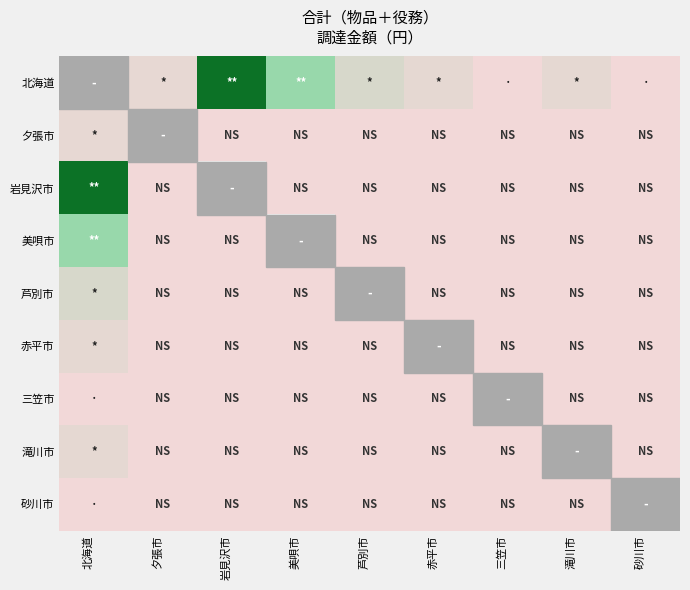

Is the value of 三笠市 at 美唄市 greater than the value of 北海道 at 美唄市?

No